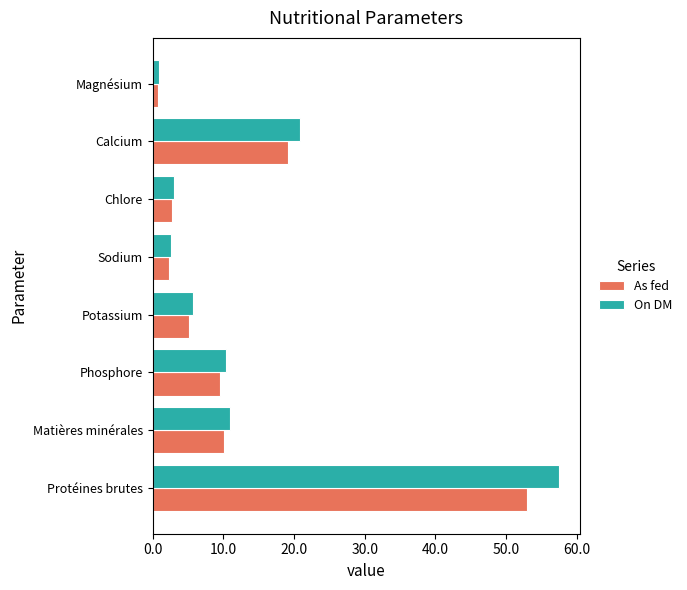

Which category has the highest value across all series?

Protéines brutes